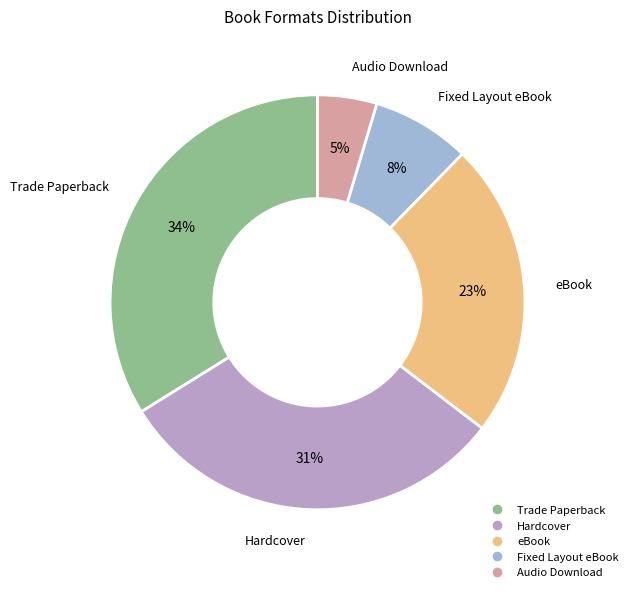

To the nearest percent, what percentage of the pie is Trade Paperback?

34%